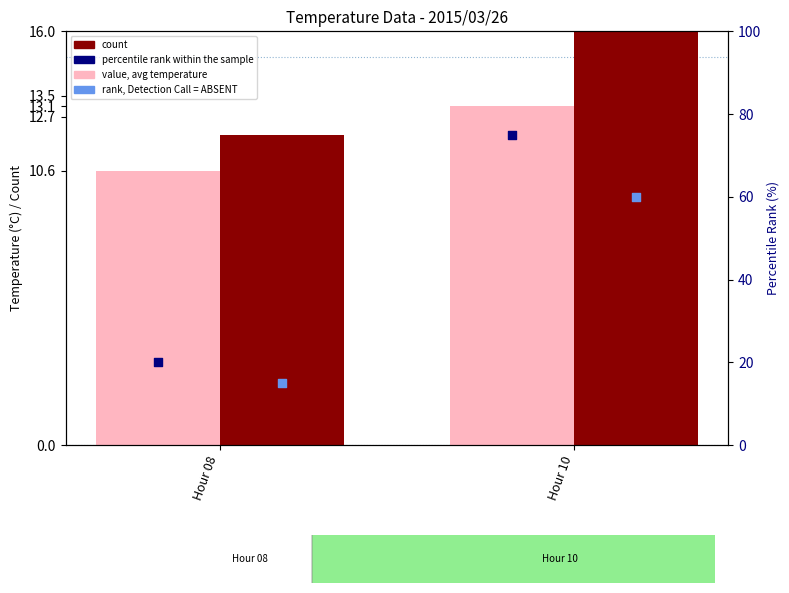

Is the value of rank, Detection Call = ABSENT at Hour 08 greater than the value of count at Hour 10?

No